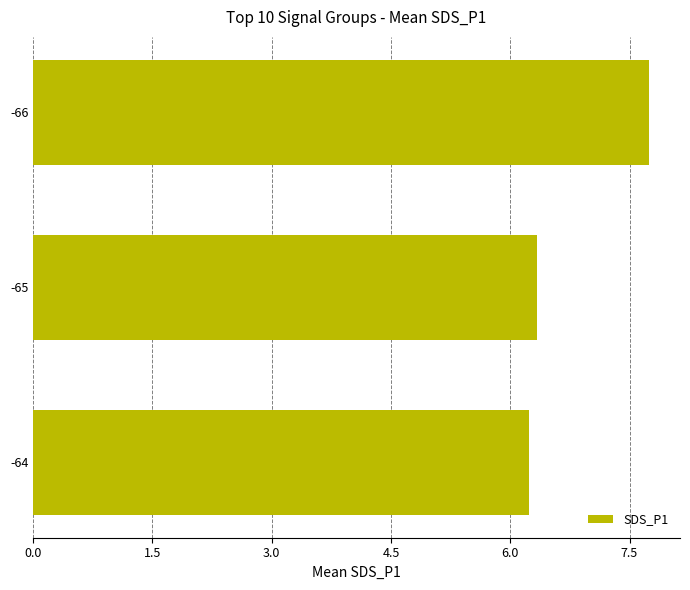

List the labels in order of value, smallest first.

-64, -65, -66